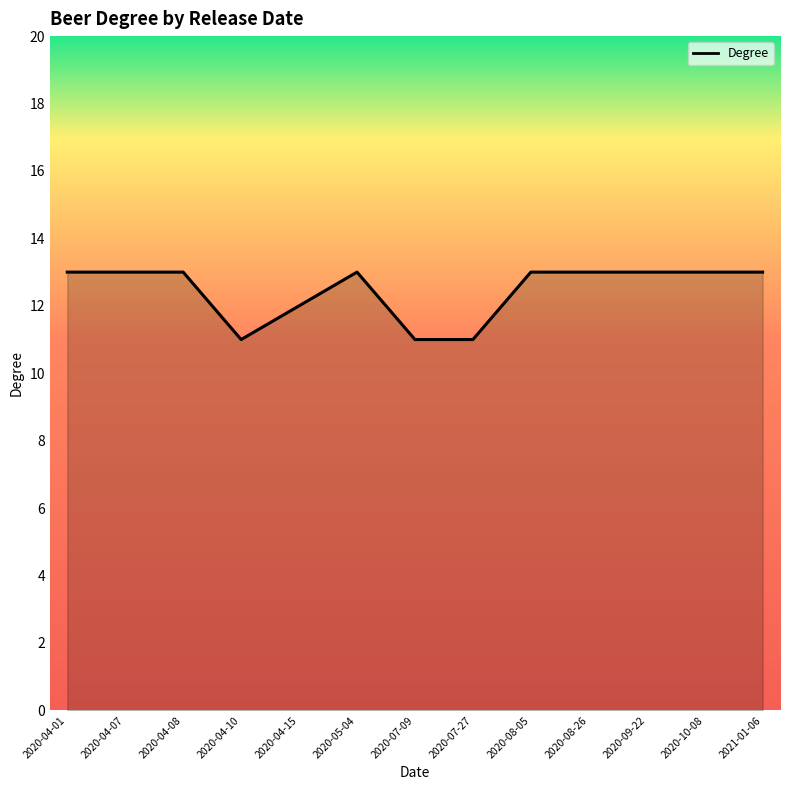

Read the value at 2020-07-09.

11